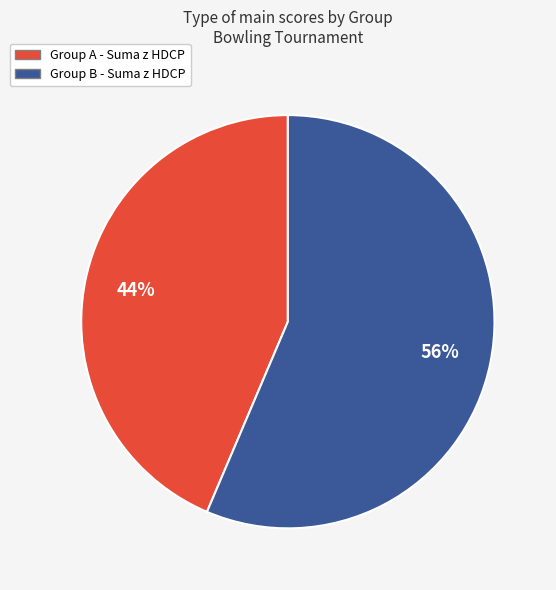

To the nearest percent, what is the average slice percentage?

50%